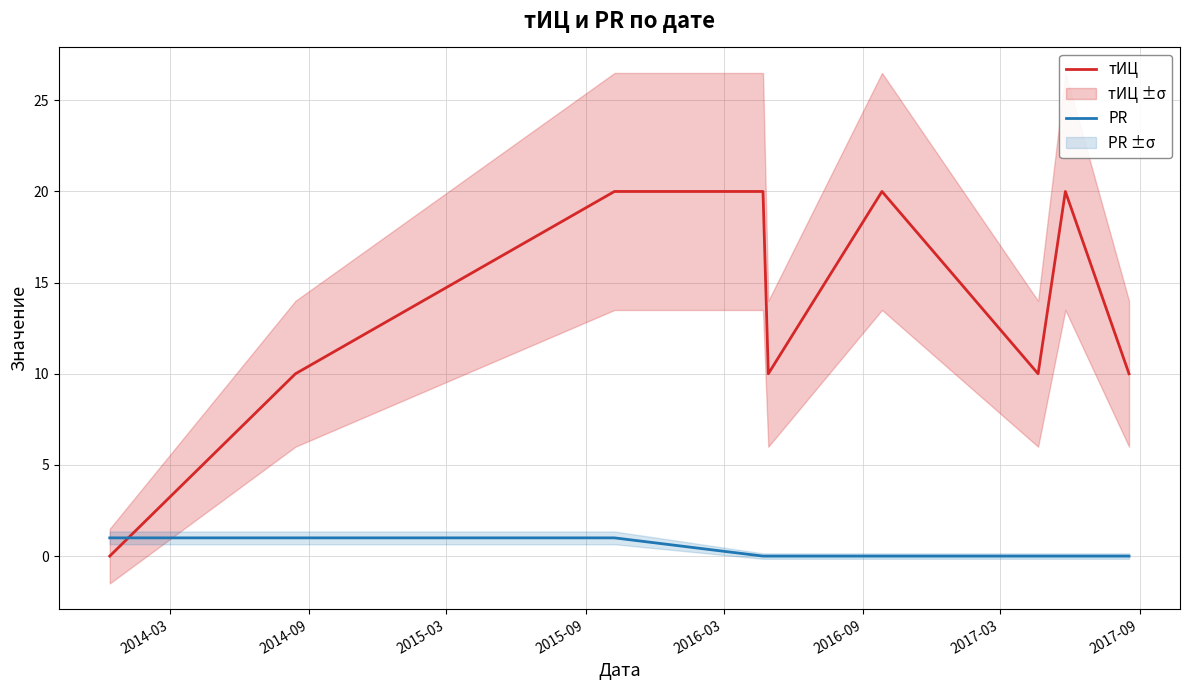

Which series ends up on top after the final intersection of PR and тИЦ?

тИЦ